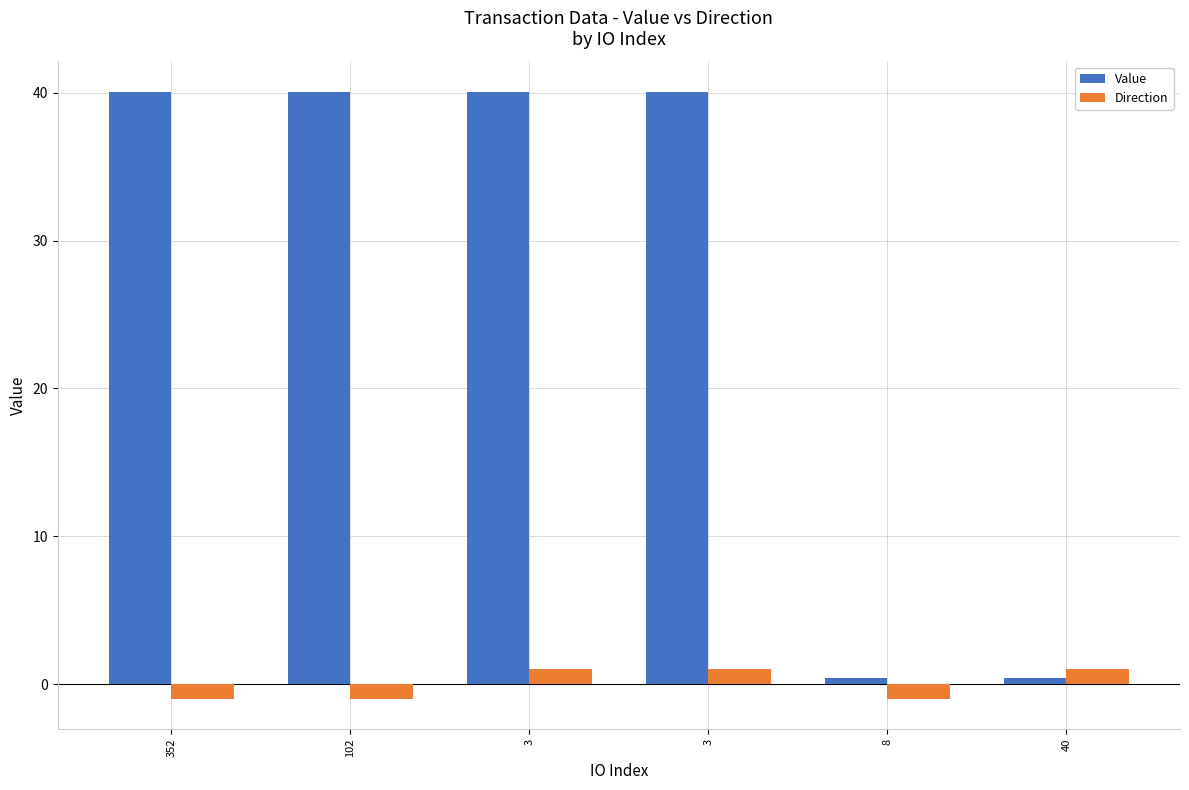

List the series in order of their peak value, highest first.

Value, Direction